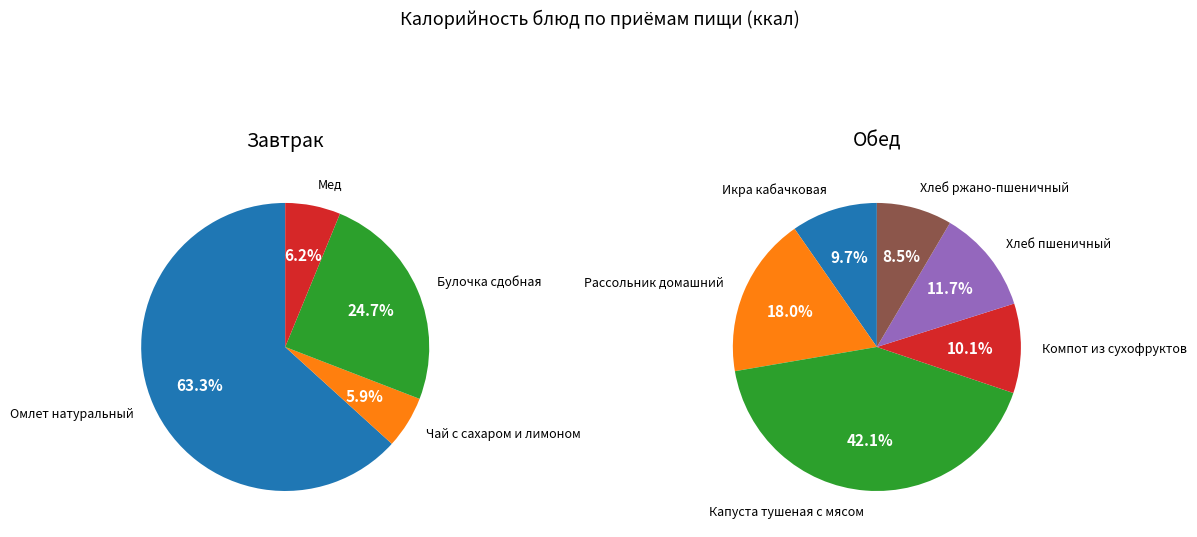

Which slice is the smallest?

Чай с сахаром и лимоном